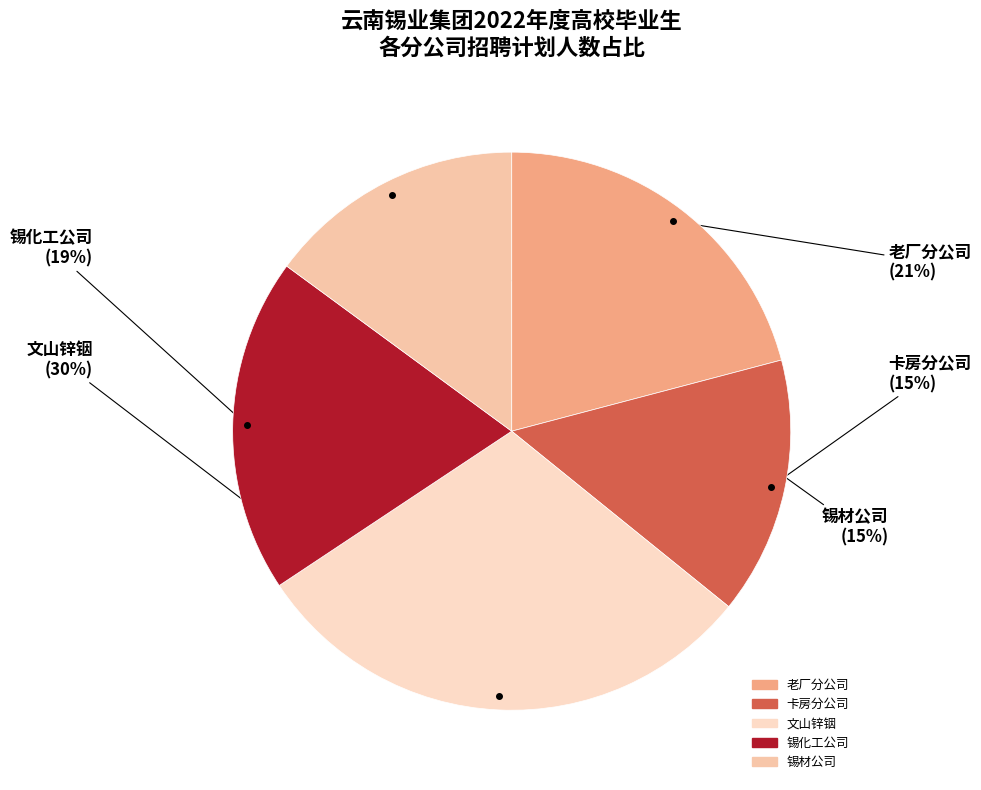

What percentage is the 卡房分公司 slice, to the nearest percent?

15%